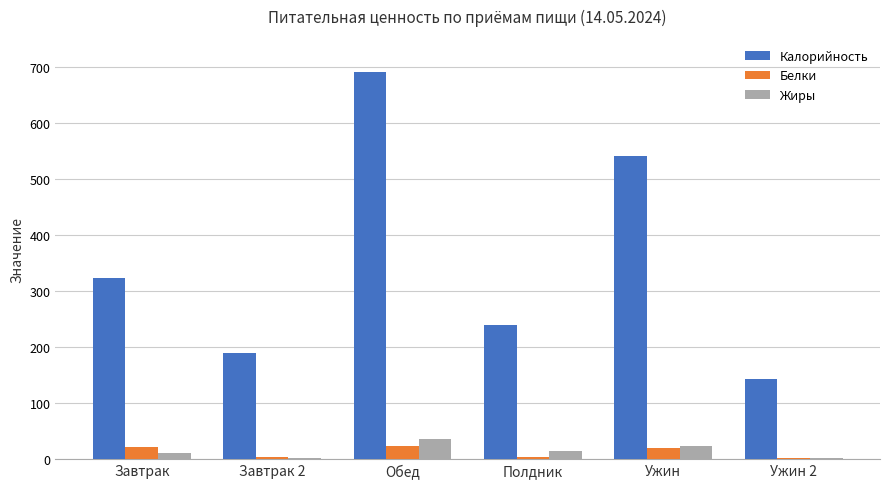

How many groups of bars are there?

6